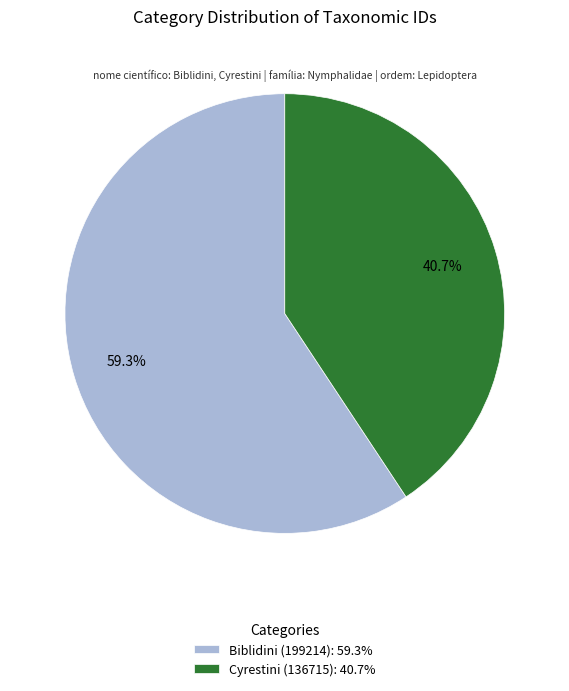

To the nearest percent, what portion does Cyrestini (136715) represent?

41%